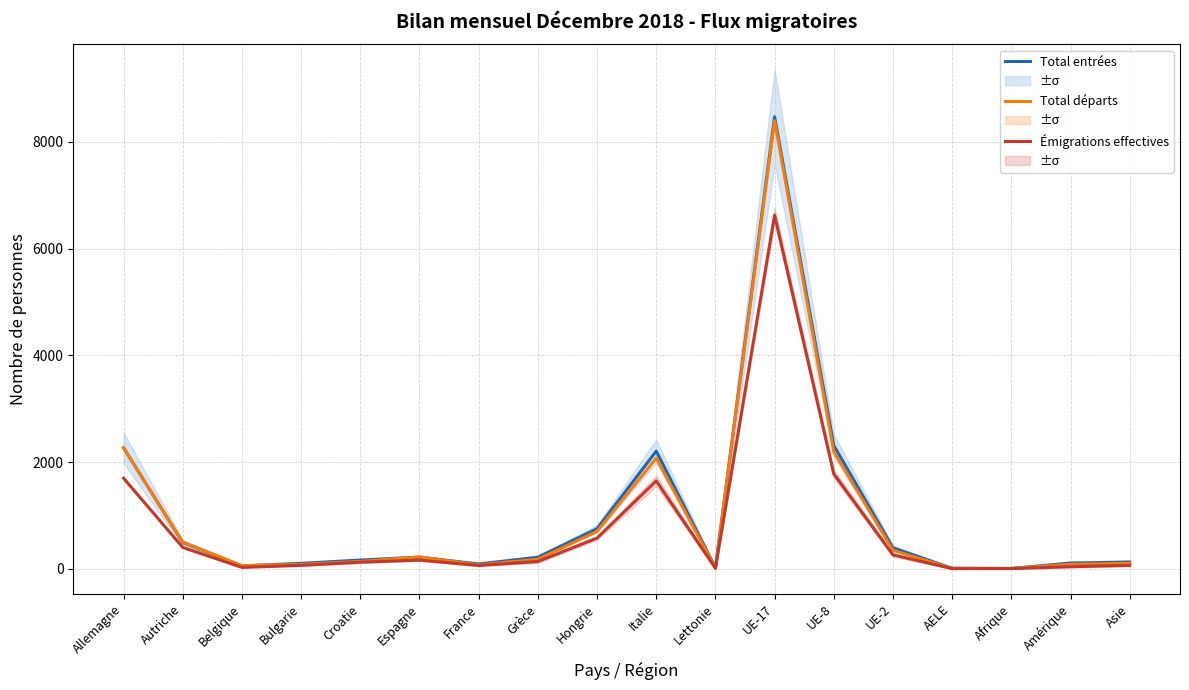

Is it true that Total entrées equals 130 at Asie?

True